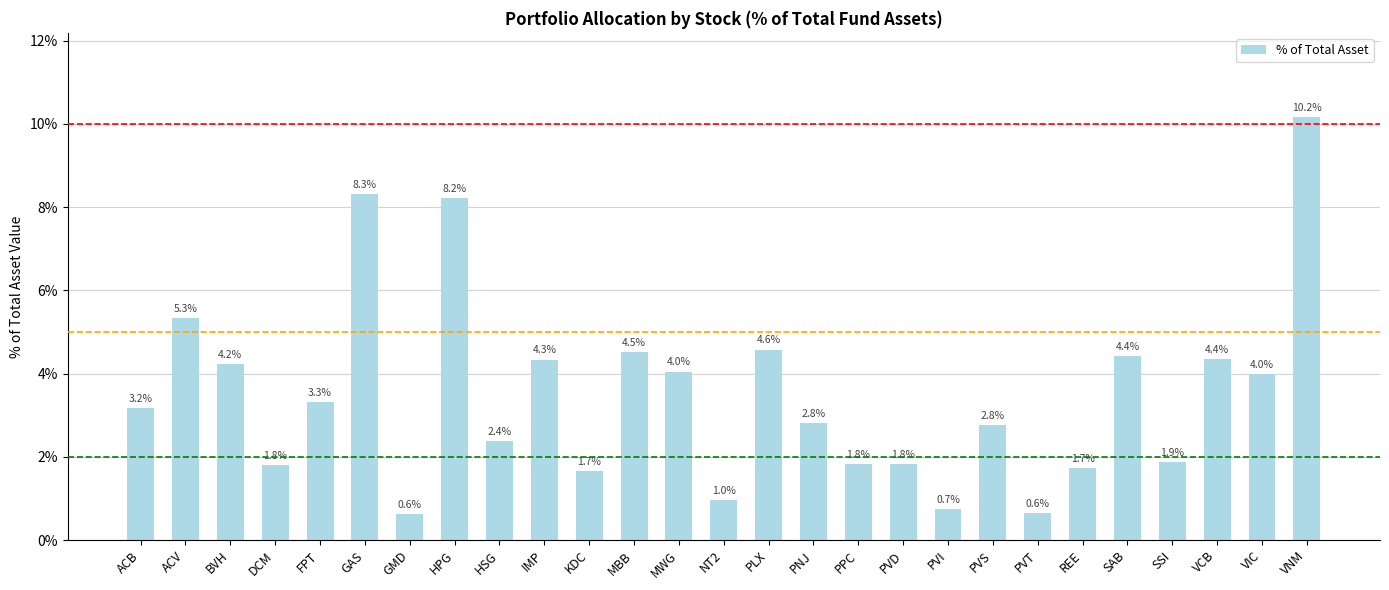

What is the difference between the values at GMD and VNM?

0.1